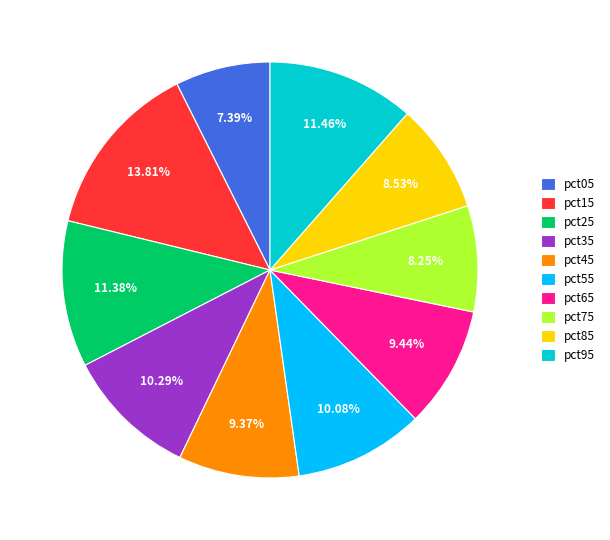

To the nearest percent, what is the combined percentage of pct55 and pct25?

21%